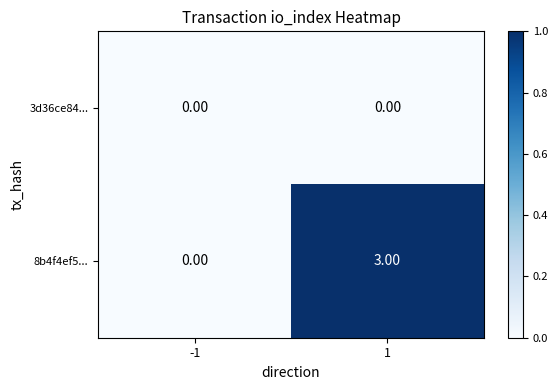

Is the value of 8b4f4ef5... at 1 greater than the value of 3d36ce84... at 1?

Yes